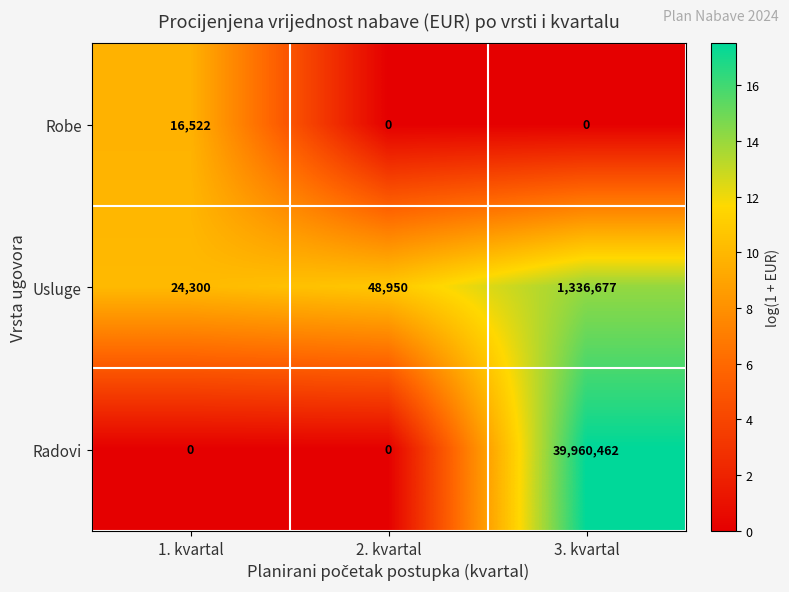

At which category does the chart reach its peak across all series?

3. kvartal